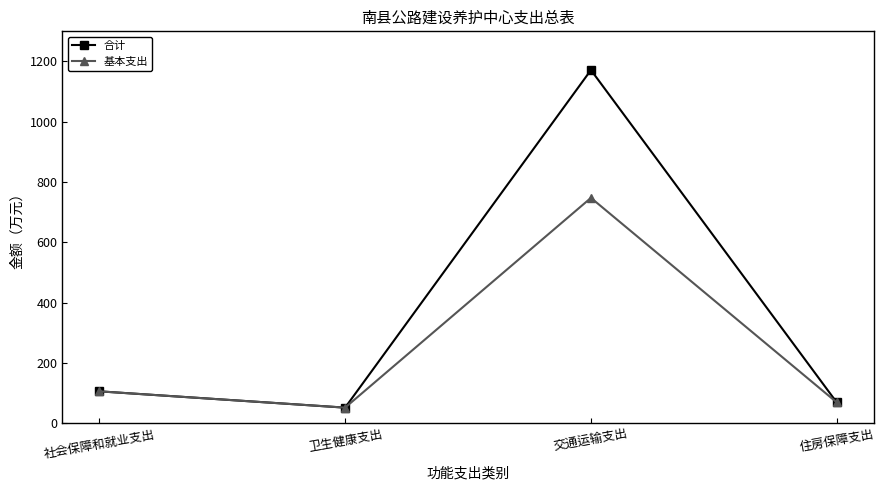

Which series has the widest spread of values?

合计